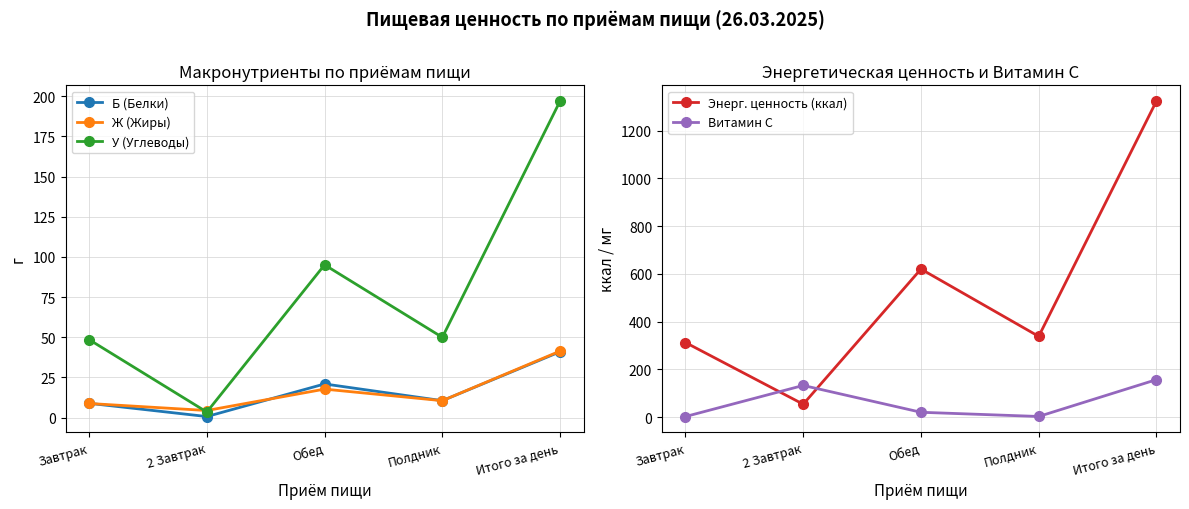

Rank the categories by У (Углеводы) value from lowest to highest.

2 Завтрак, Завтрак, Полдник, Обед, Итого за день